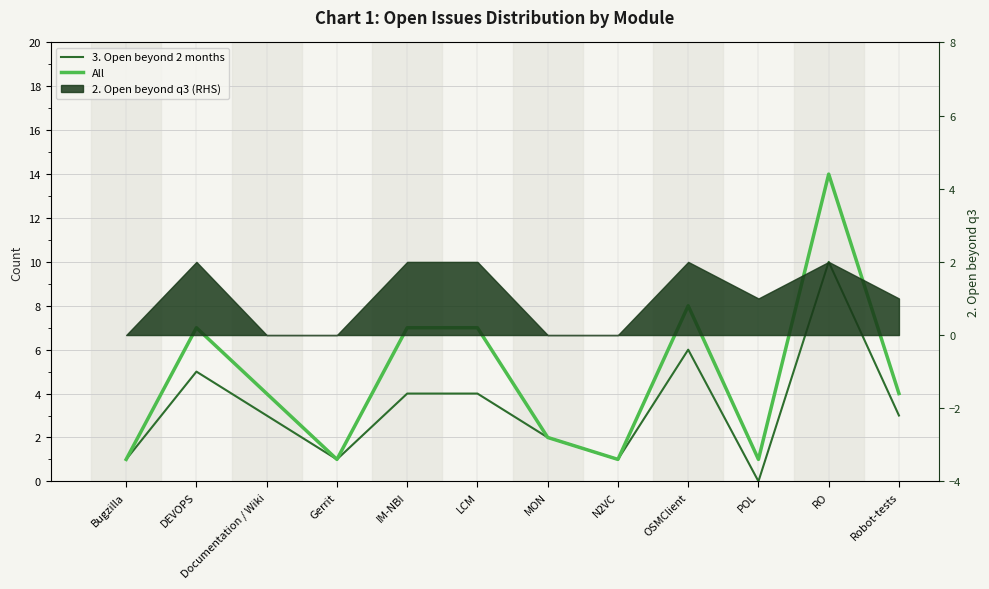

Where is 3. Open beyond 2 months nearest to the value 5?

DEVOPS